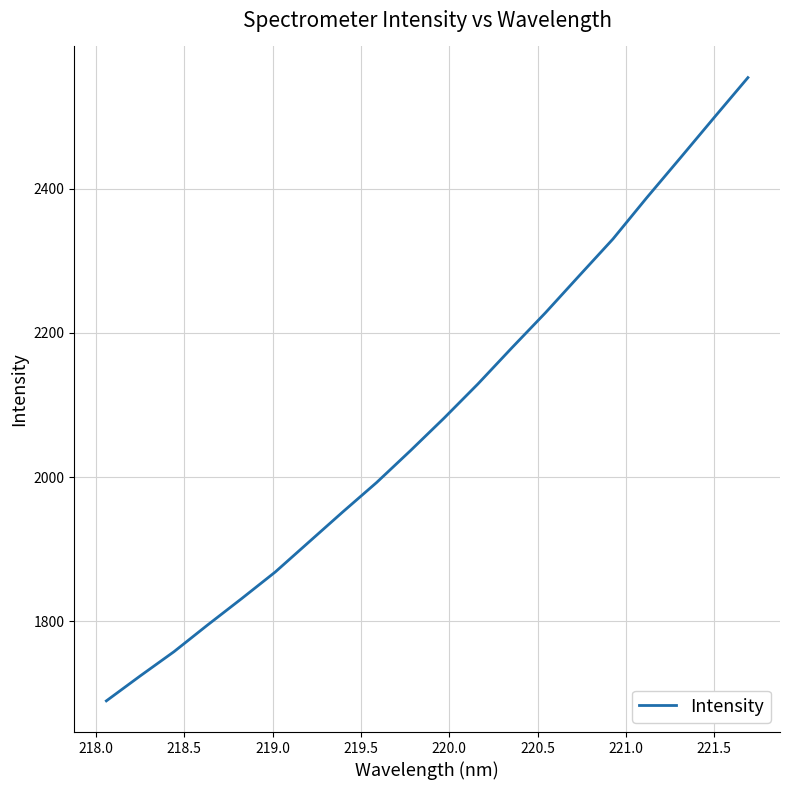

Reading right to left, extract all data points from this chart.

2553.8	2498.5	2442.6	2387.2	2330.1	2279.1	2227.8	2179.0	2129.2	2081.9	2036.6	1992.5	1951.8	1910.2	1868.5	1831.4	1795.2	1758.0	1724.3	1689.8